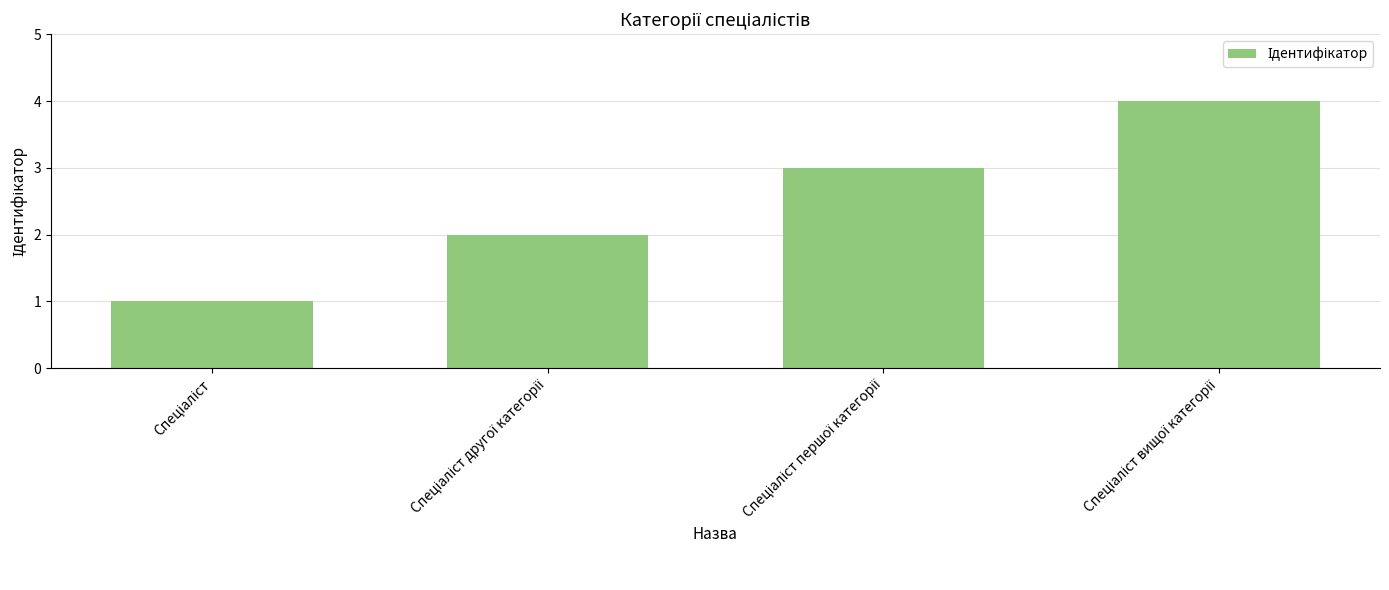

What is the difference between the second highest and second lowest values?

1